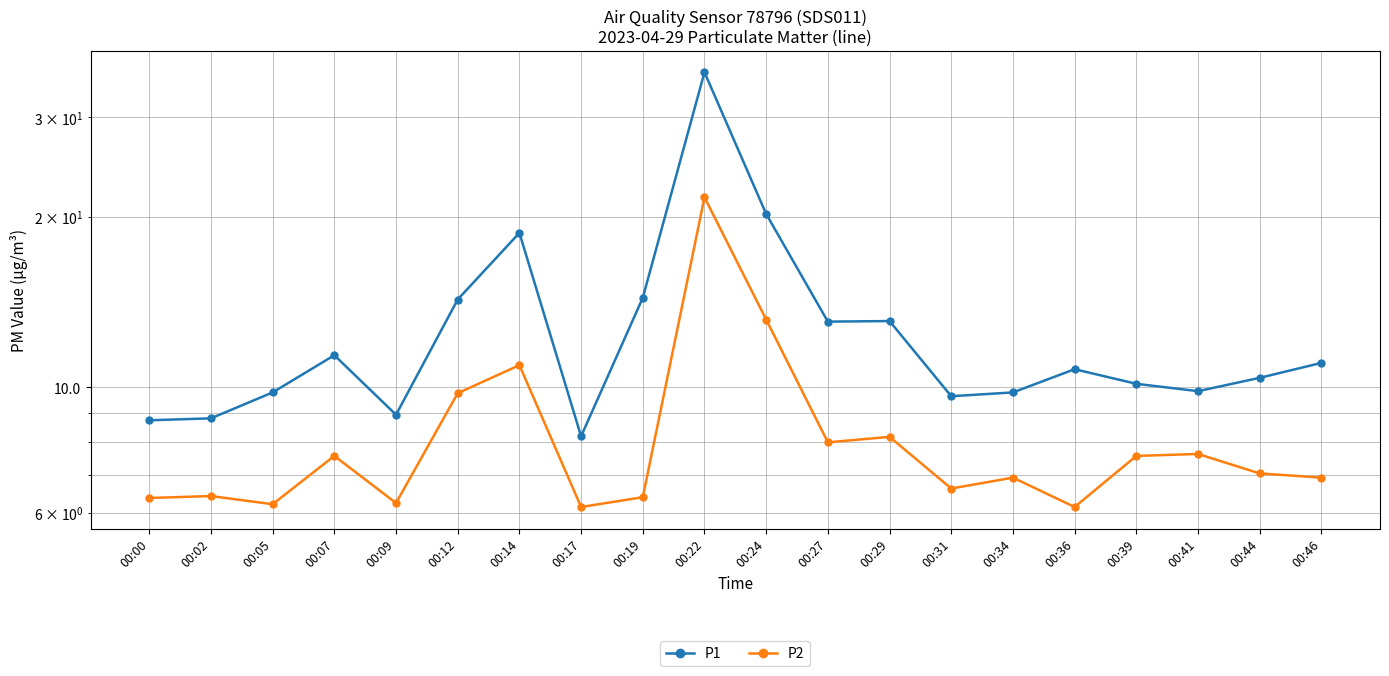

How many lines are shown in the chart?

2